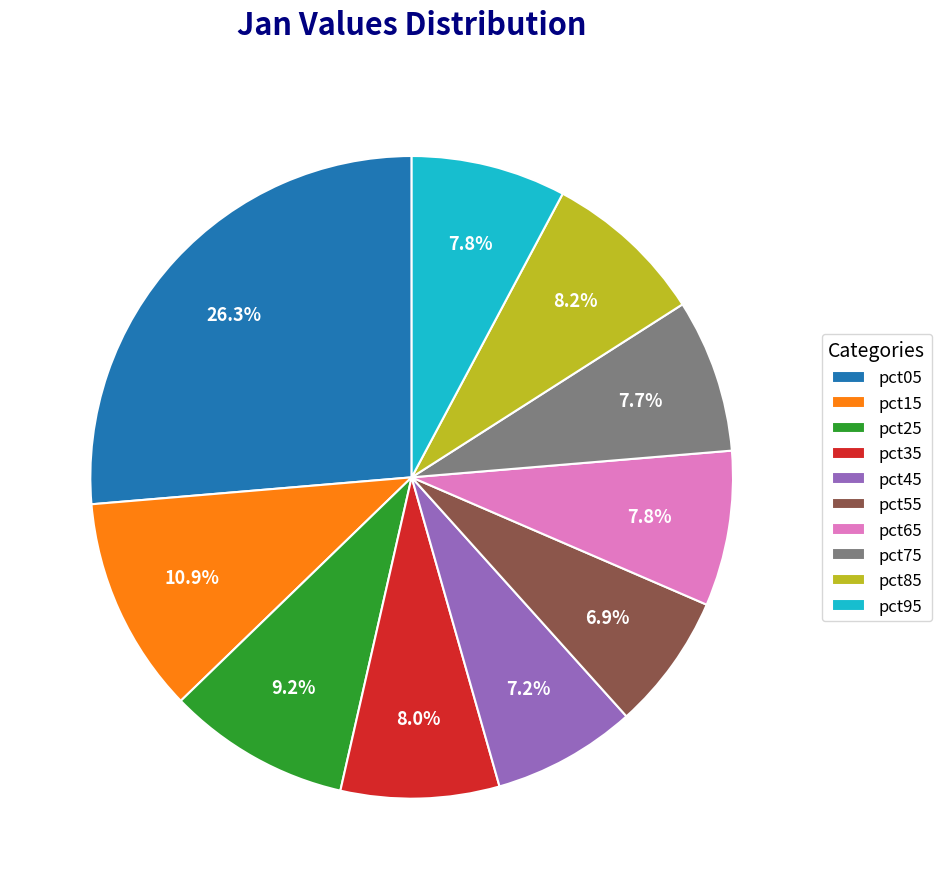

Combined, do pct95 and pct75 account for over 50%?

No